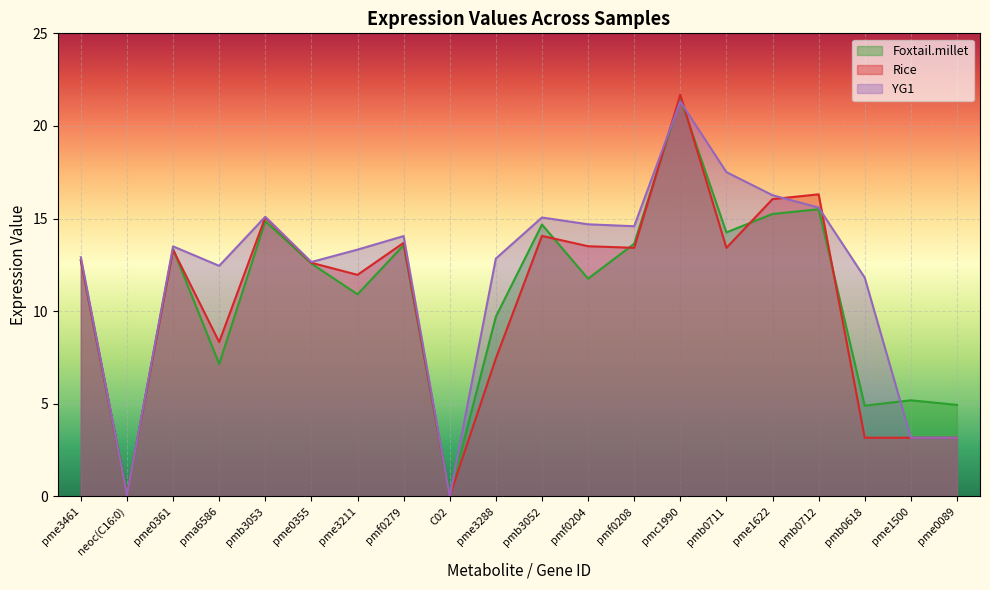

What is the label of the 19th point from the left?

pme1500